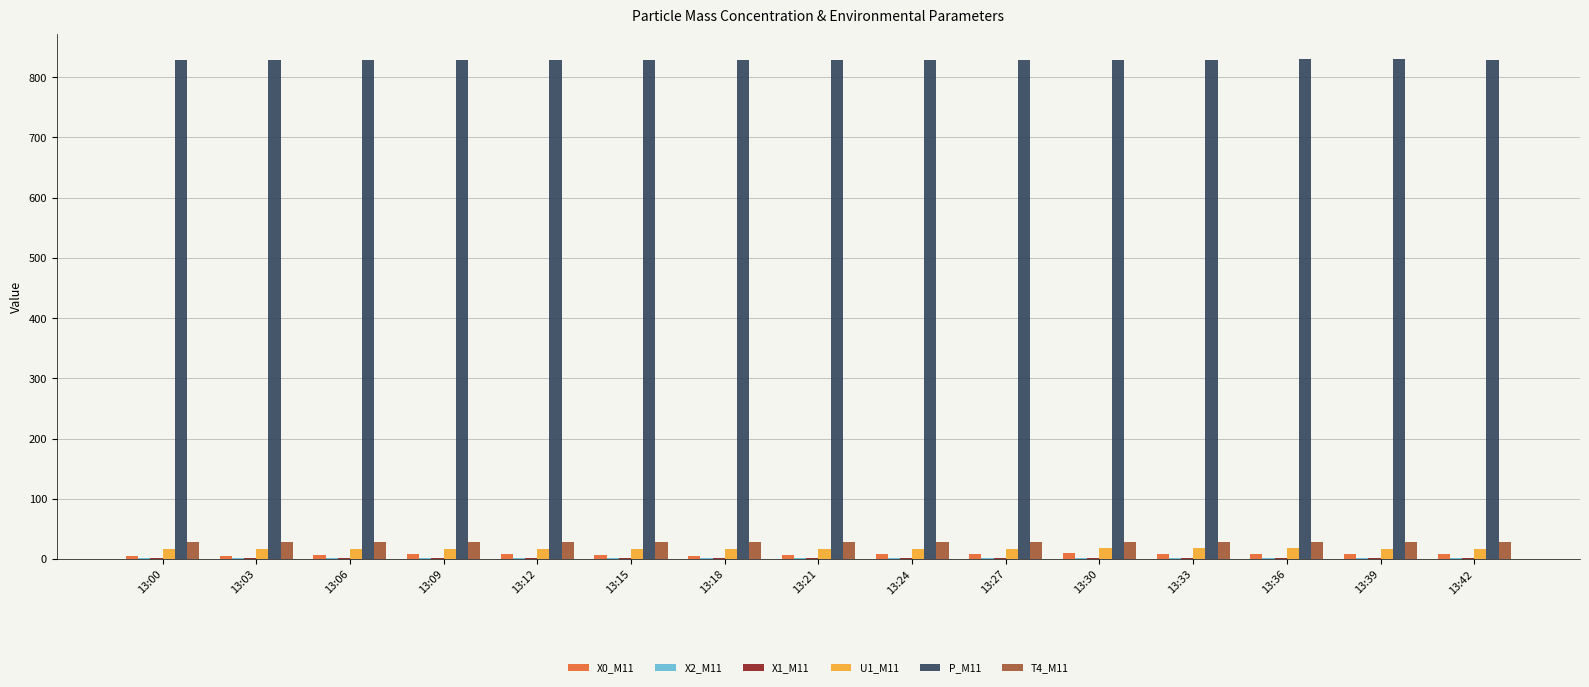

Which series has the largest total across all categories?

P_M11